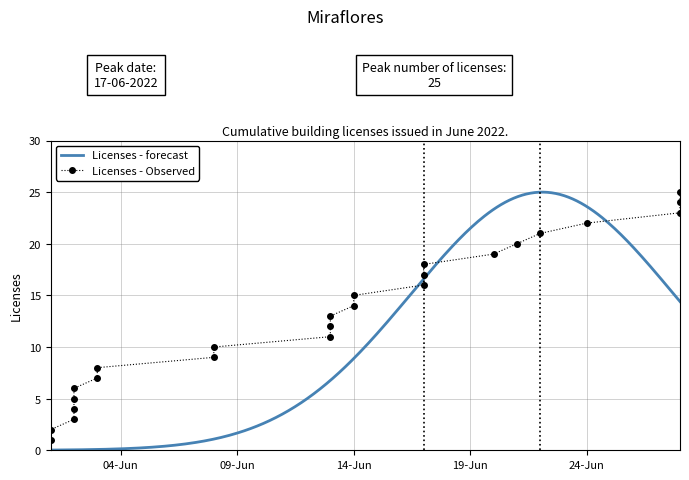

Which category has the lowest value across all series?

2022-06-01